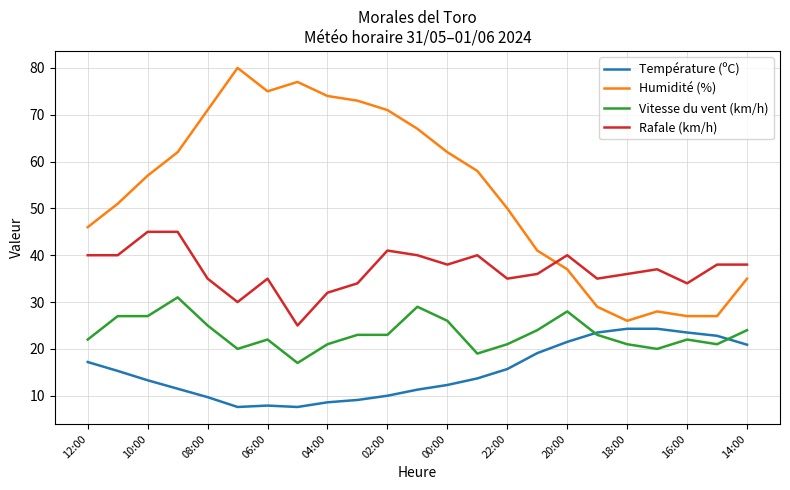

True or false: Rafale (km/h) and Température (ºC) cross at least once.

False